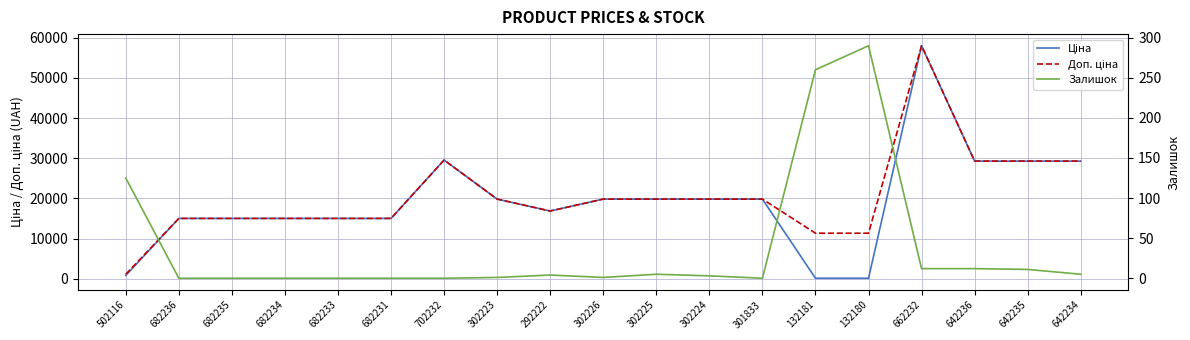

At which label does Ціна reach its minimum?

132181